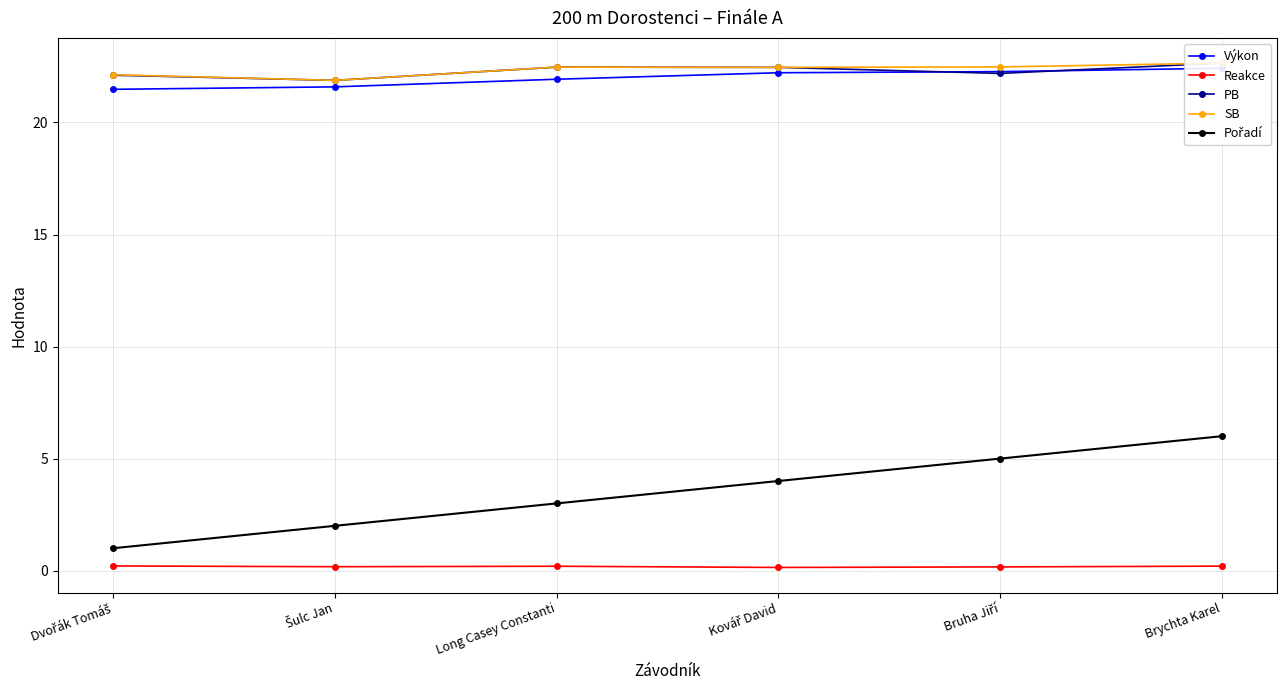

How many lines are shown in the chart?

5